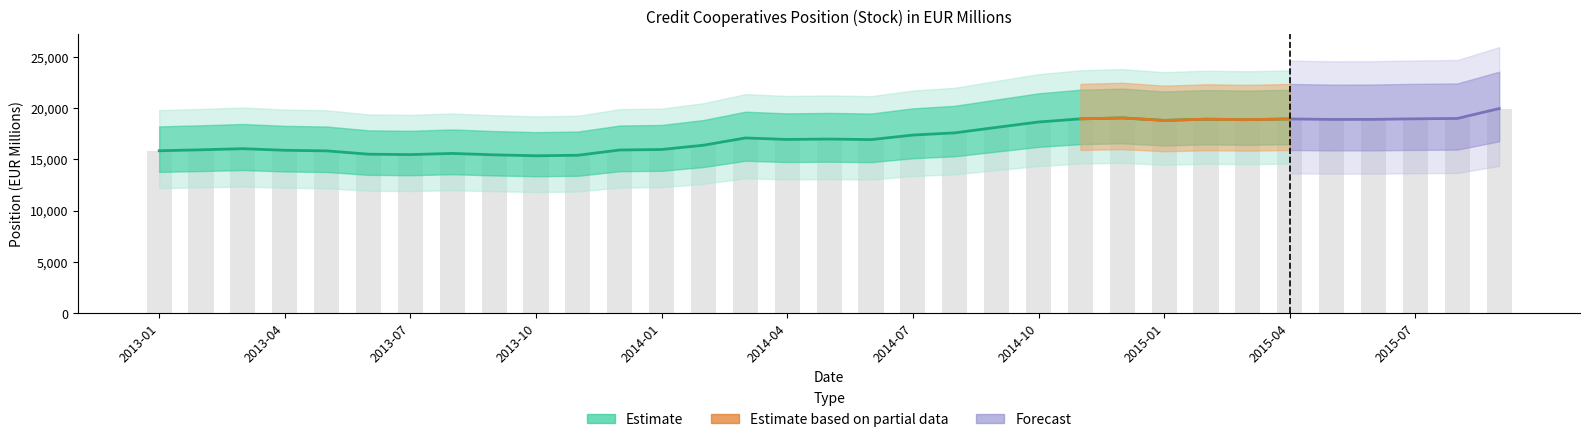

Does the chart contain stacked bars?

No